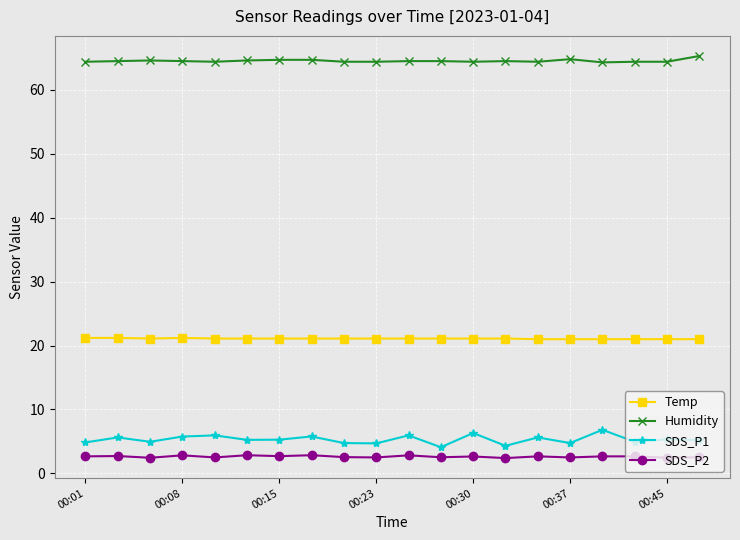

List the series in order of their peak value, highest first.

Humidity, Temp, SDS_P1, SDS_P2